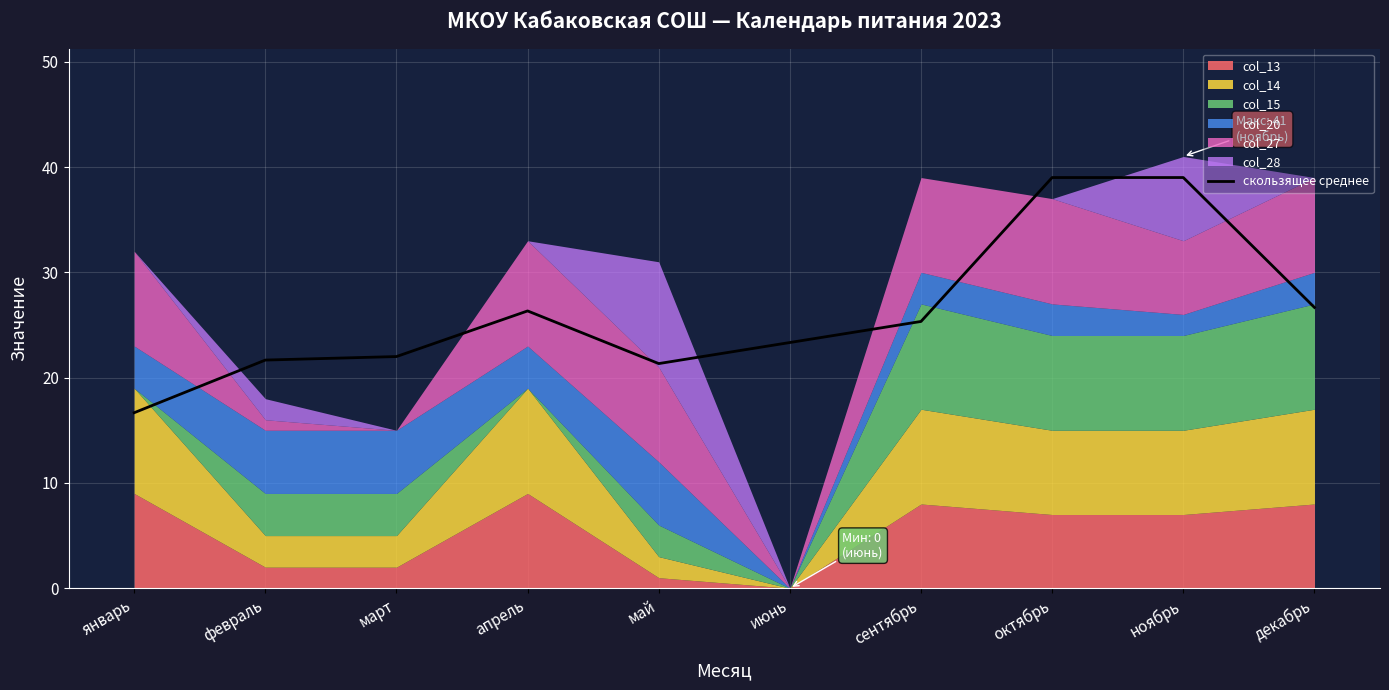

True or false: there are more than 1 points higher than both neighbors.

False